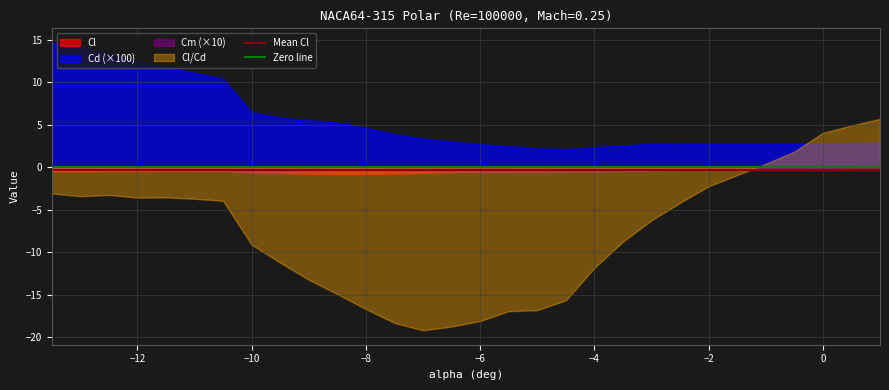

Which series has the largest total across all categories?

Cd (×100)